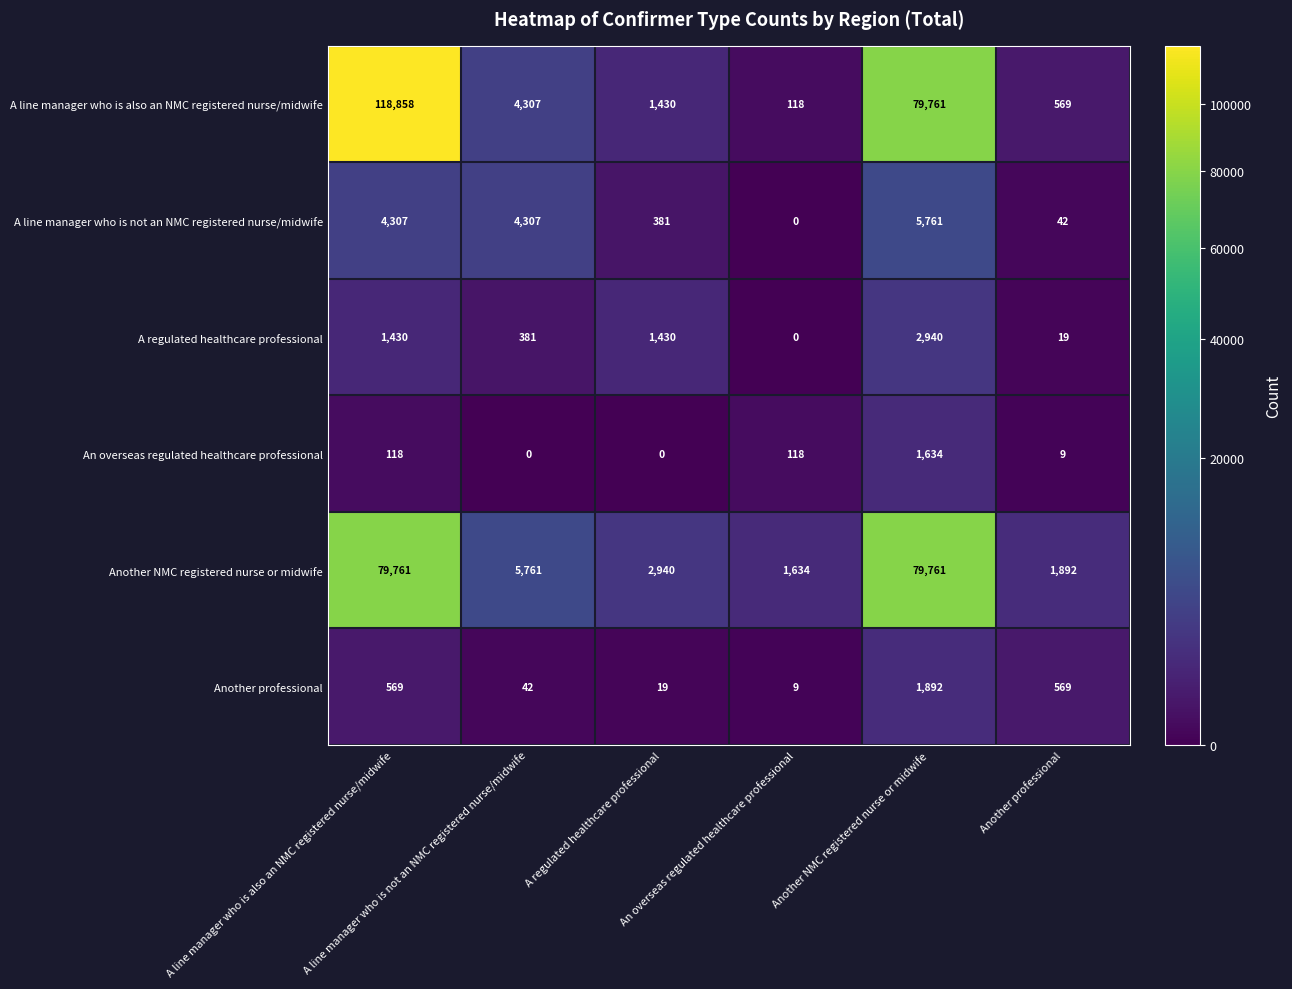

How many distinct data groups are displayed?

6